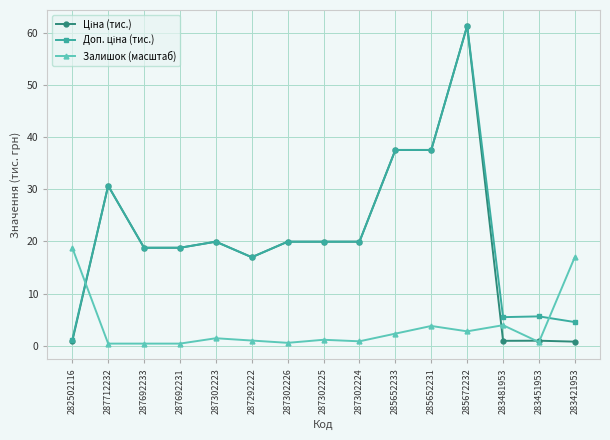

At how many categories does at least one series exceed 15?

13